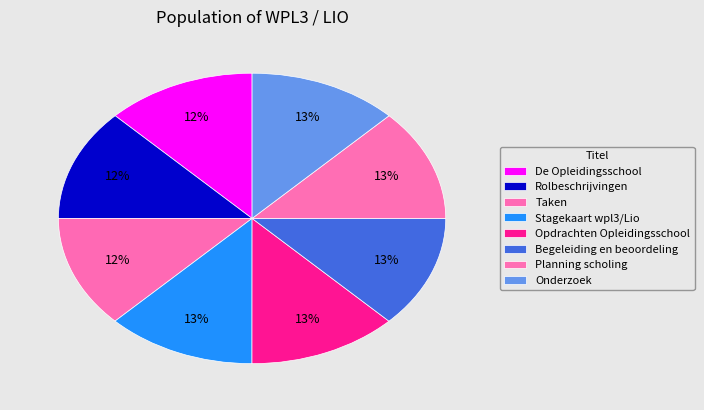

How many slices are in this pie chart?

8